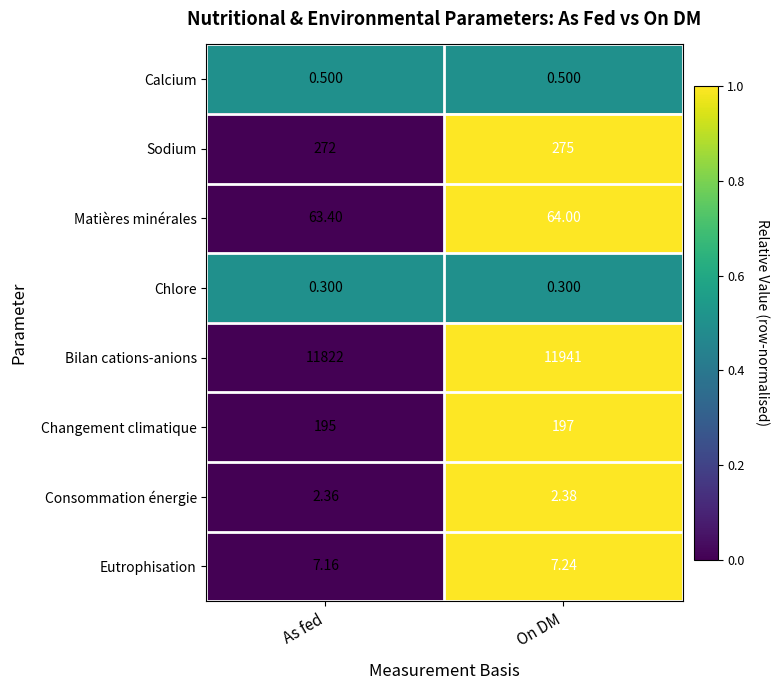

Which series has the largest total across all categories?

Bilan cations-anions